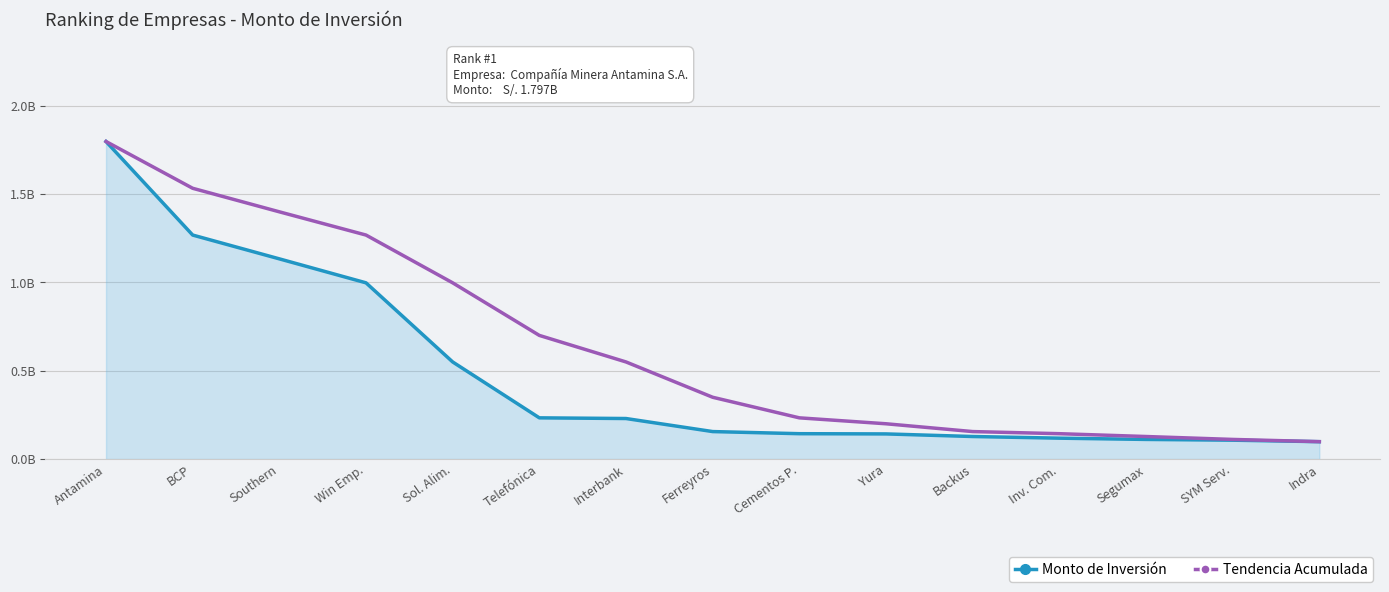

True or false: Monto de Inversión has more than 2 interior local peaks.

False